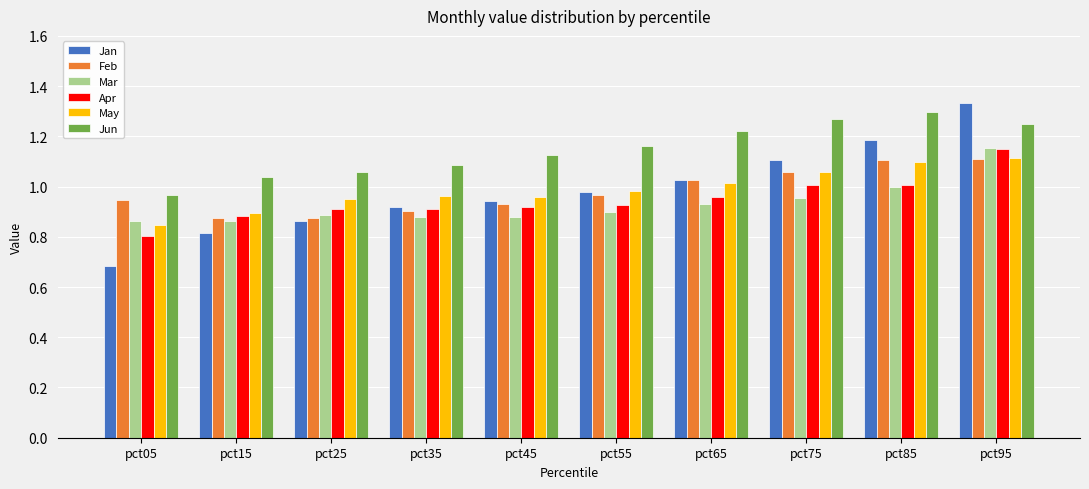

What are all the series names shown in the legend?

Jan, Feb, Mar, Apr, May, Jun